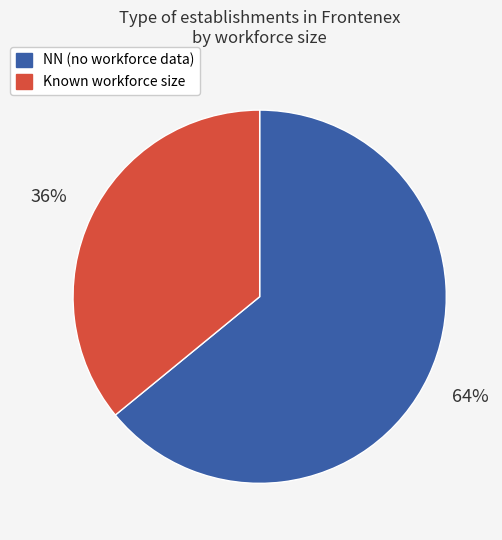

How many slices are in this pie chart?

2